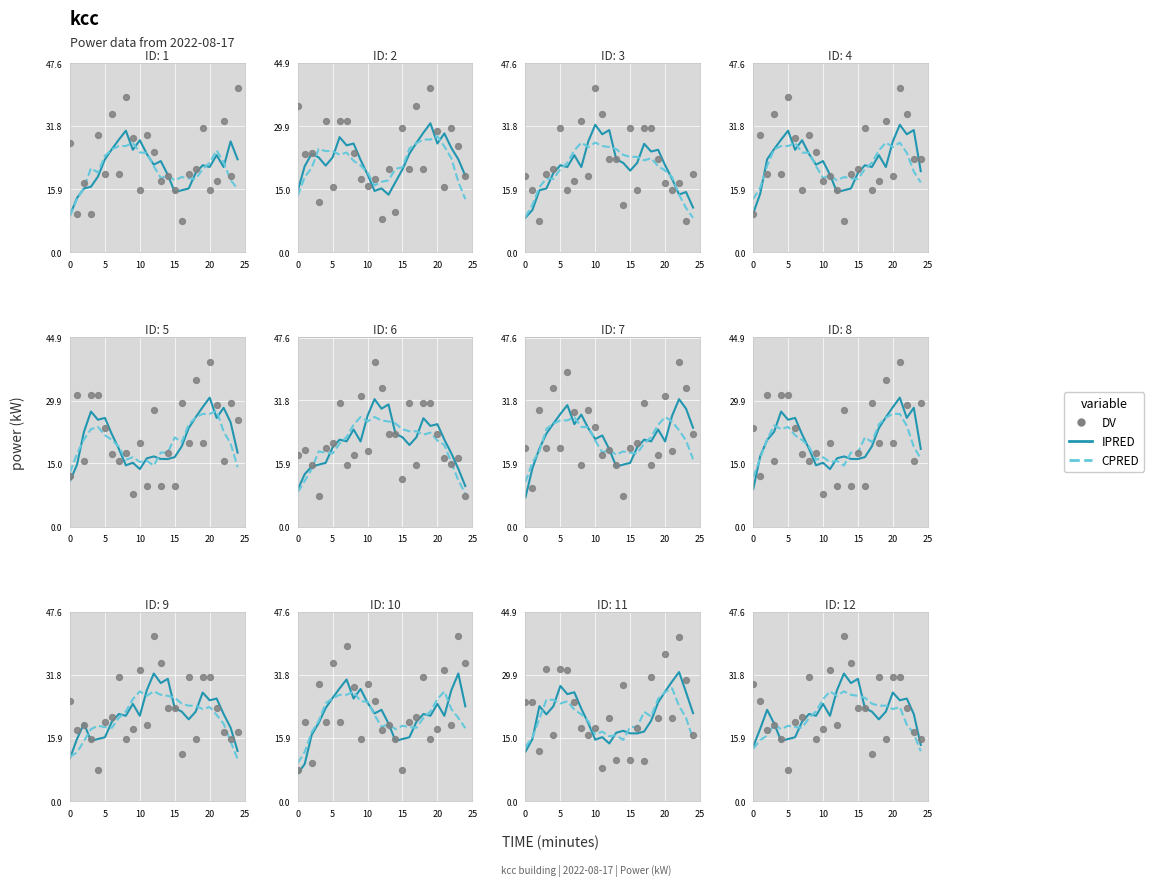

At which category is the sum across all series the highest?

13